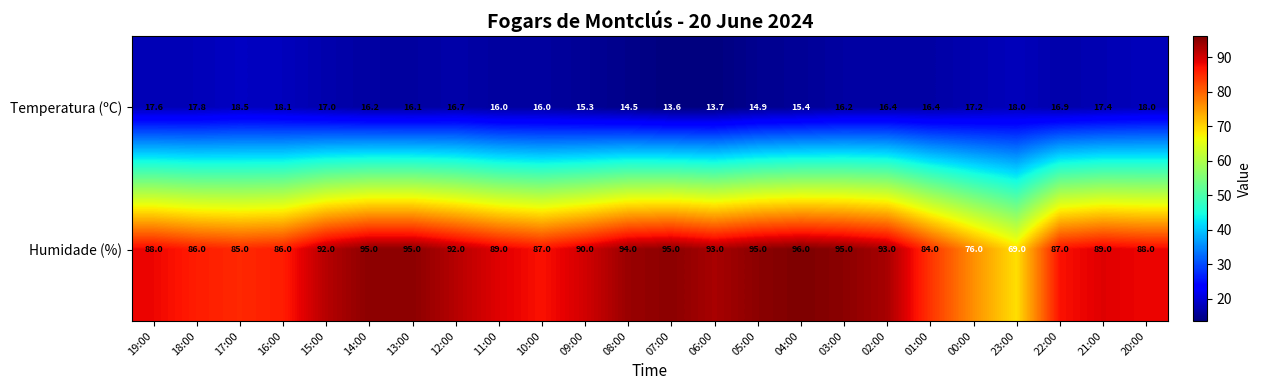

What is the total value across all series at 19:00?

105.6